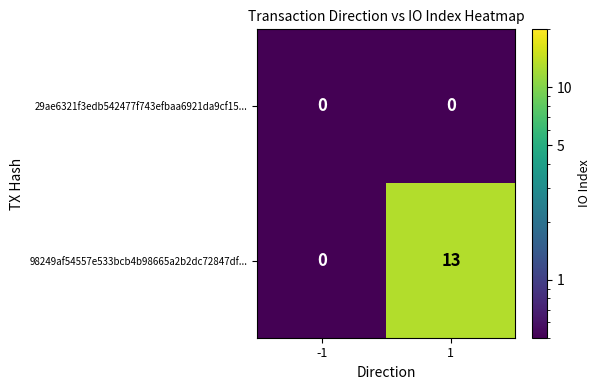

What is the smallest value displayed?

0